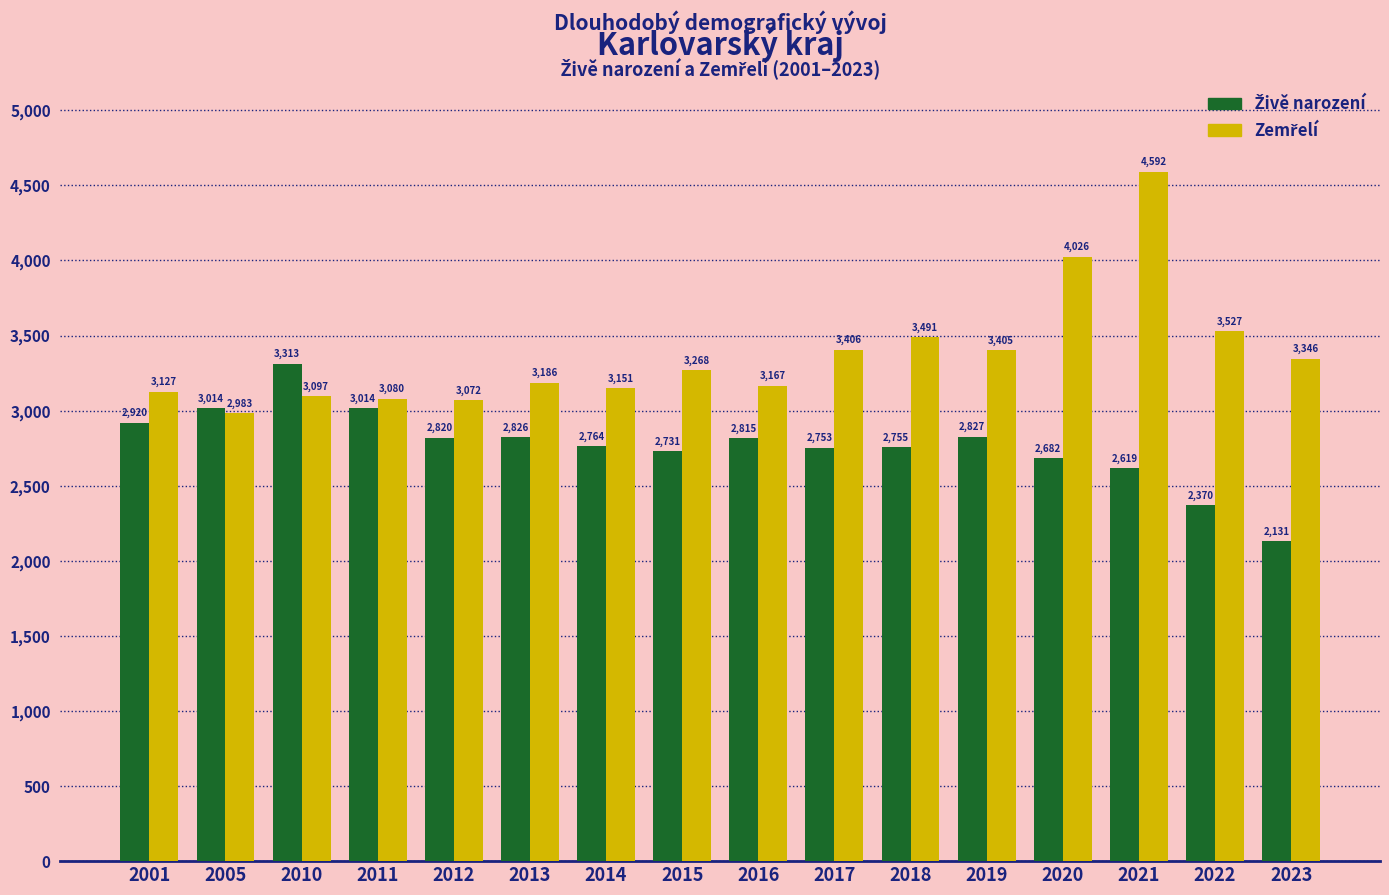

What is the difference between the highest and lowest values at 2001?

207